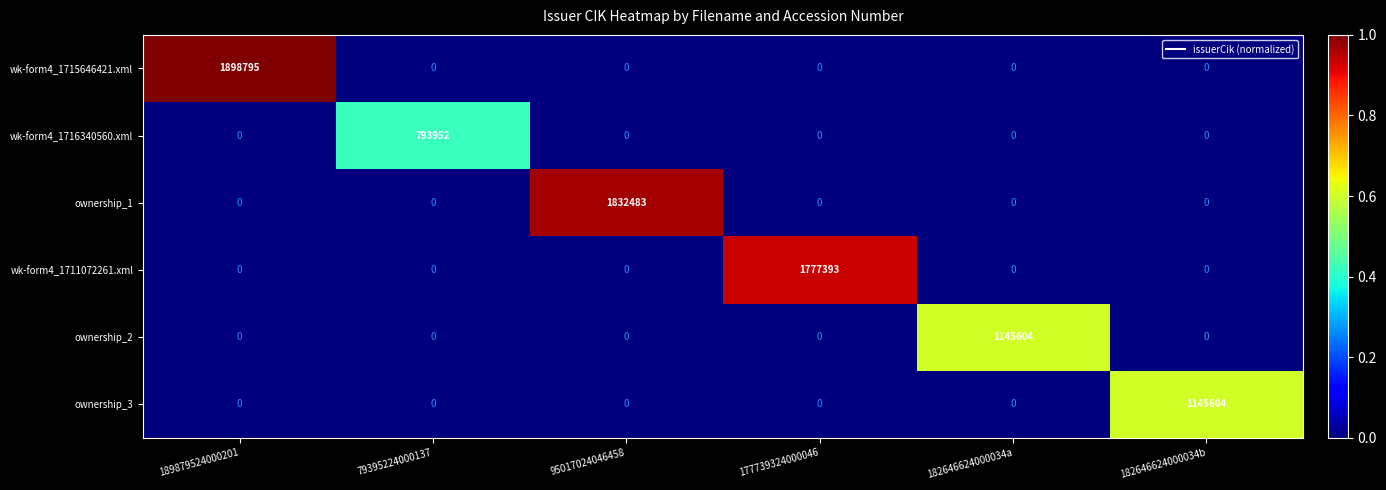

At which category is the sum across all series the highest?

189879524000201